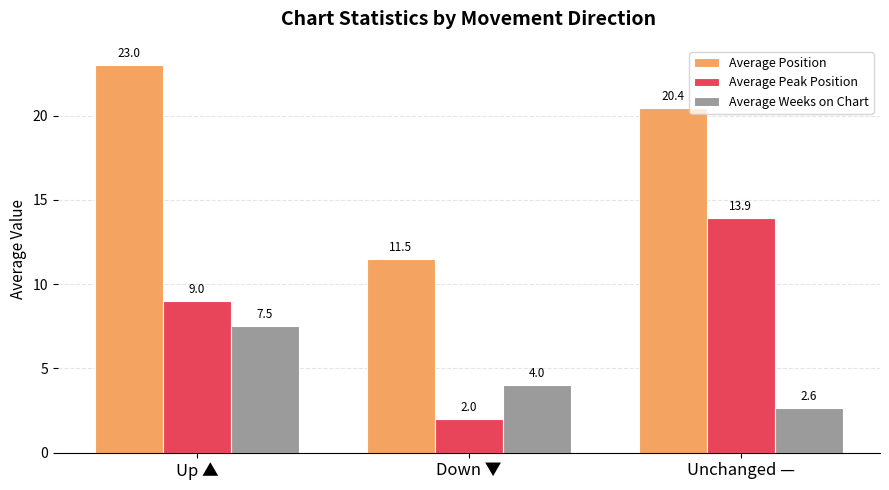

At how many categories does at least one series exceed 21?

1